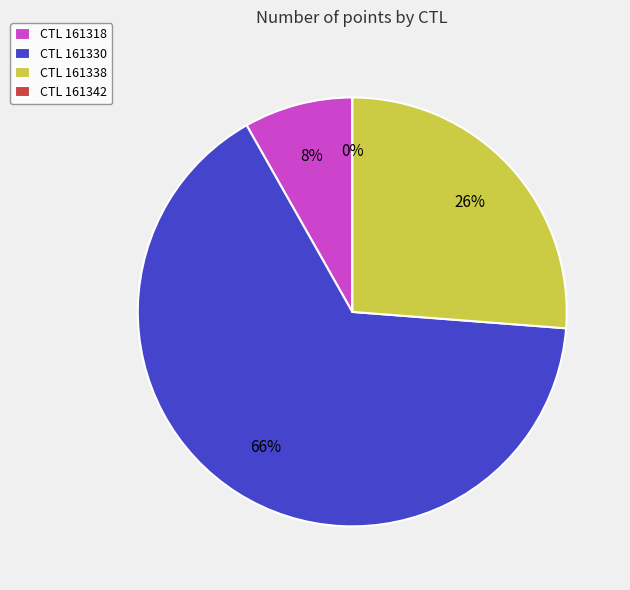

What is the change in value from 161318 to 161330?

+707